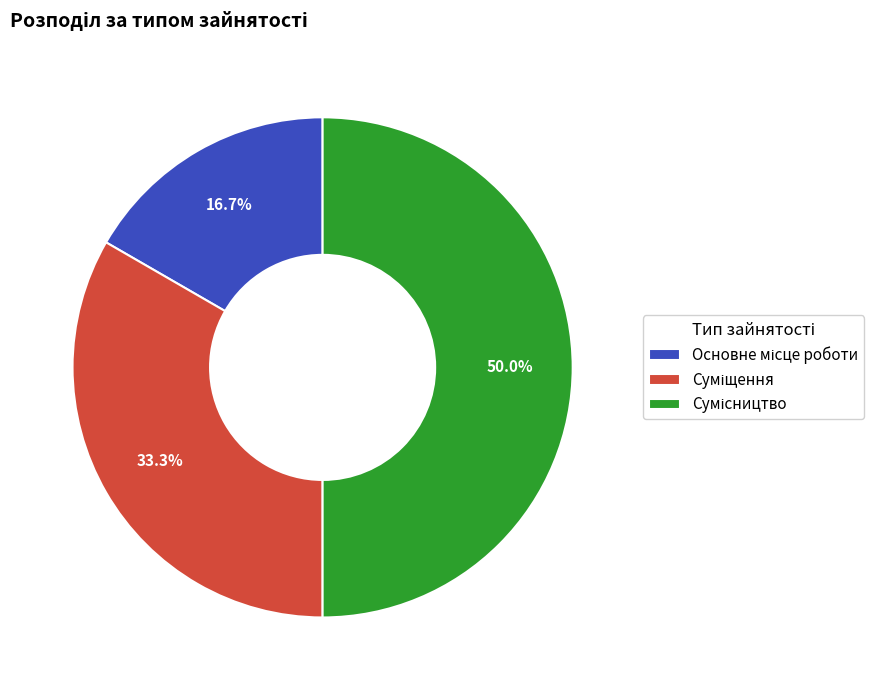

What percentage is the Суміщення slice, to the nearest percent?

33%